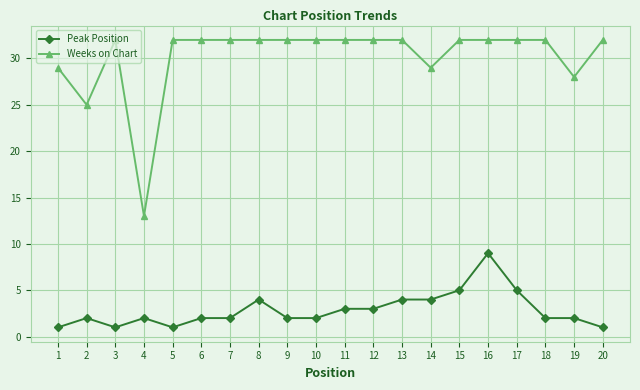

What is the total value across all series at 11?

35